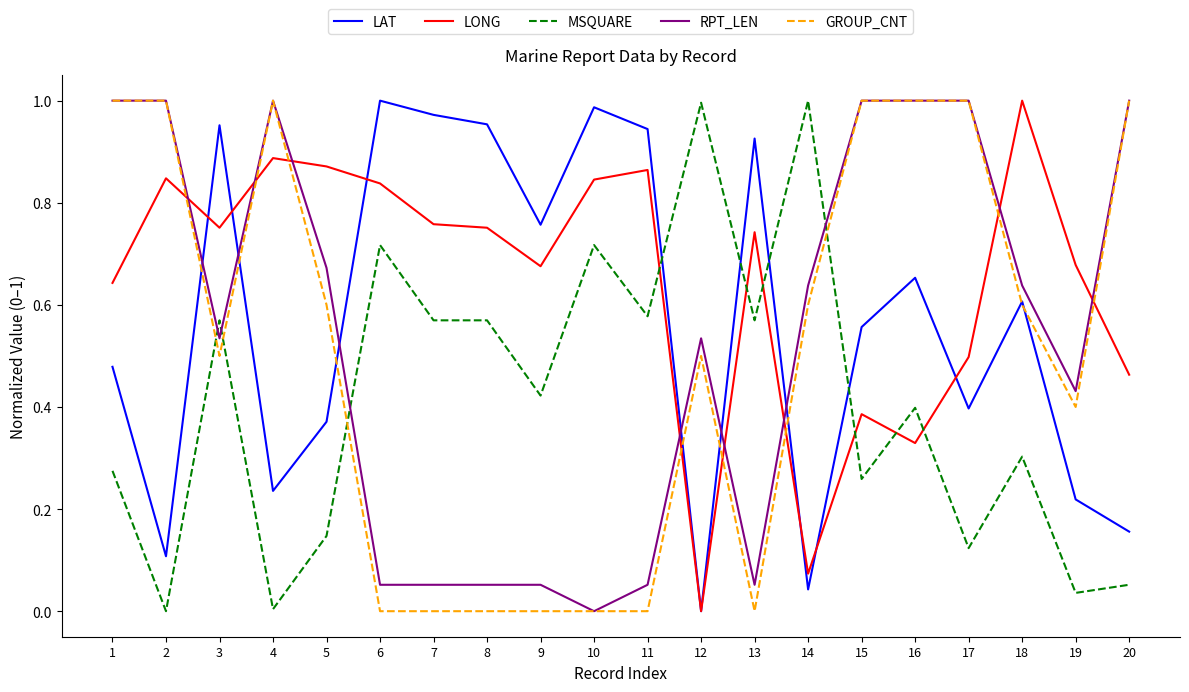

Where do LONG and MSQUARE first cross each other?

11 and 12